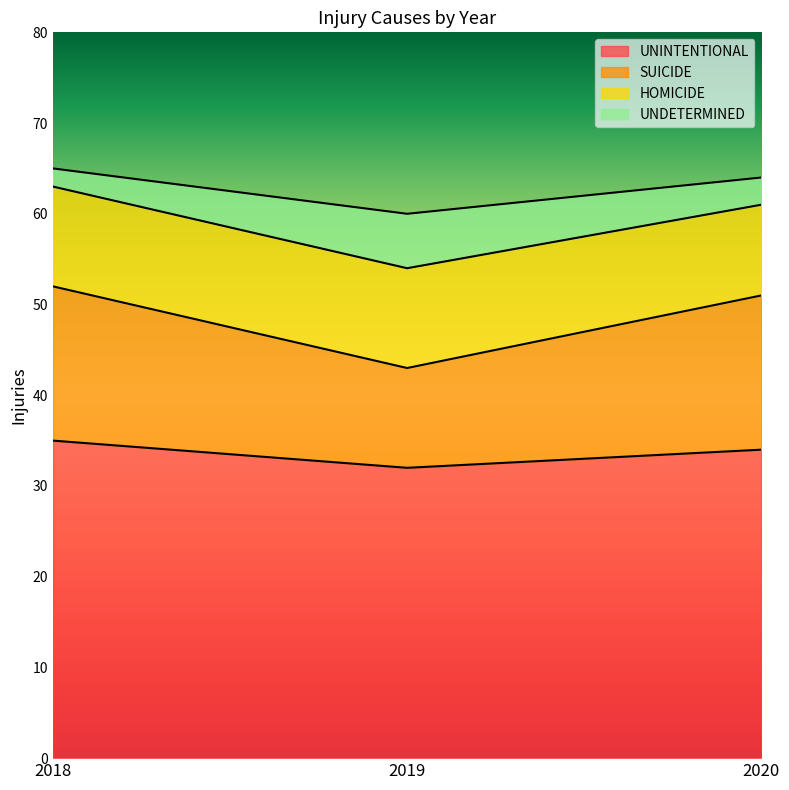

Is it true that UNINTENTIONAL equals 32 at 2019?

True